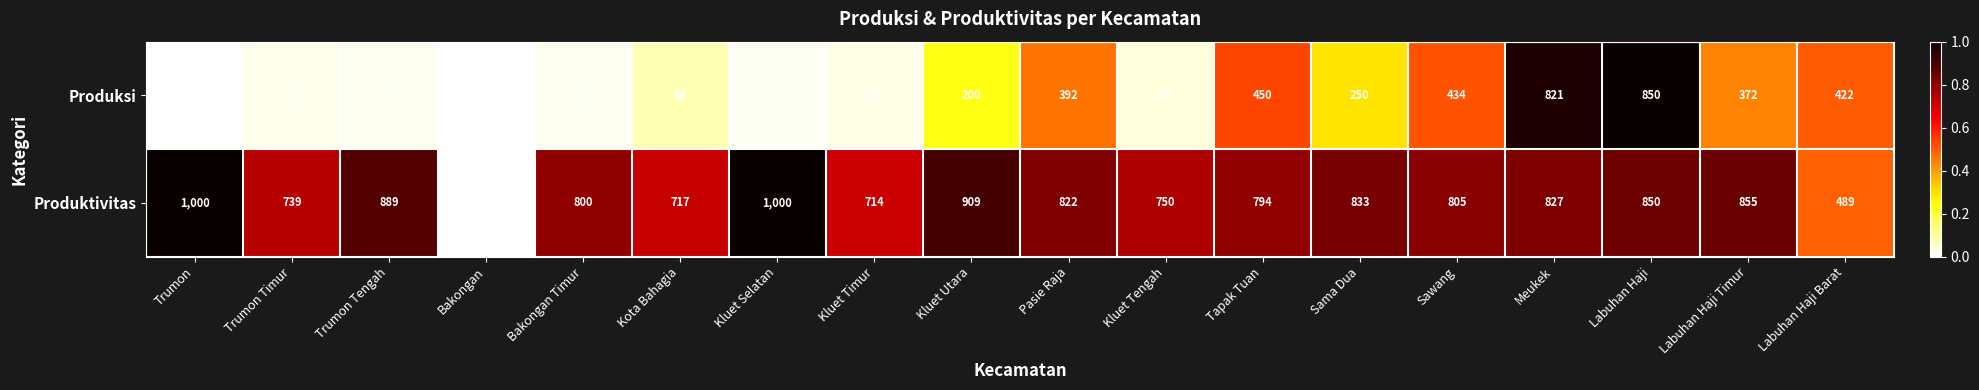

Rank the series at Sawang from highest to lowest value.

Produktivitas, Produksi